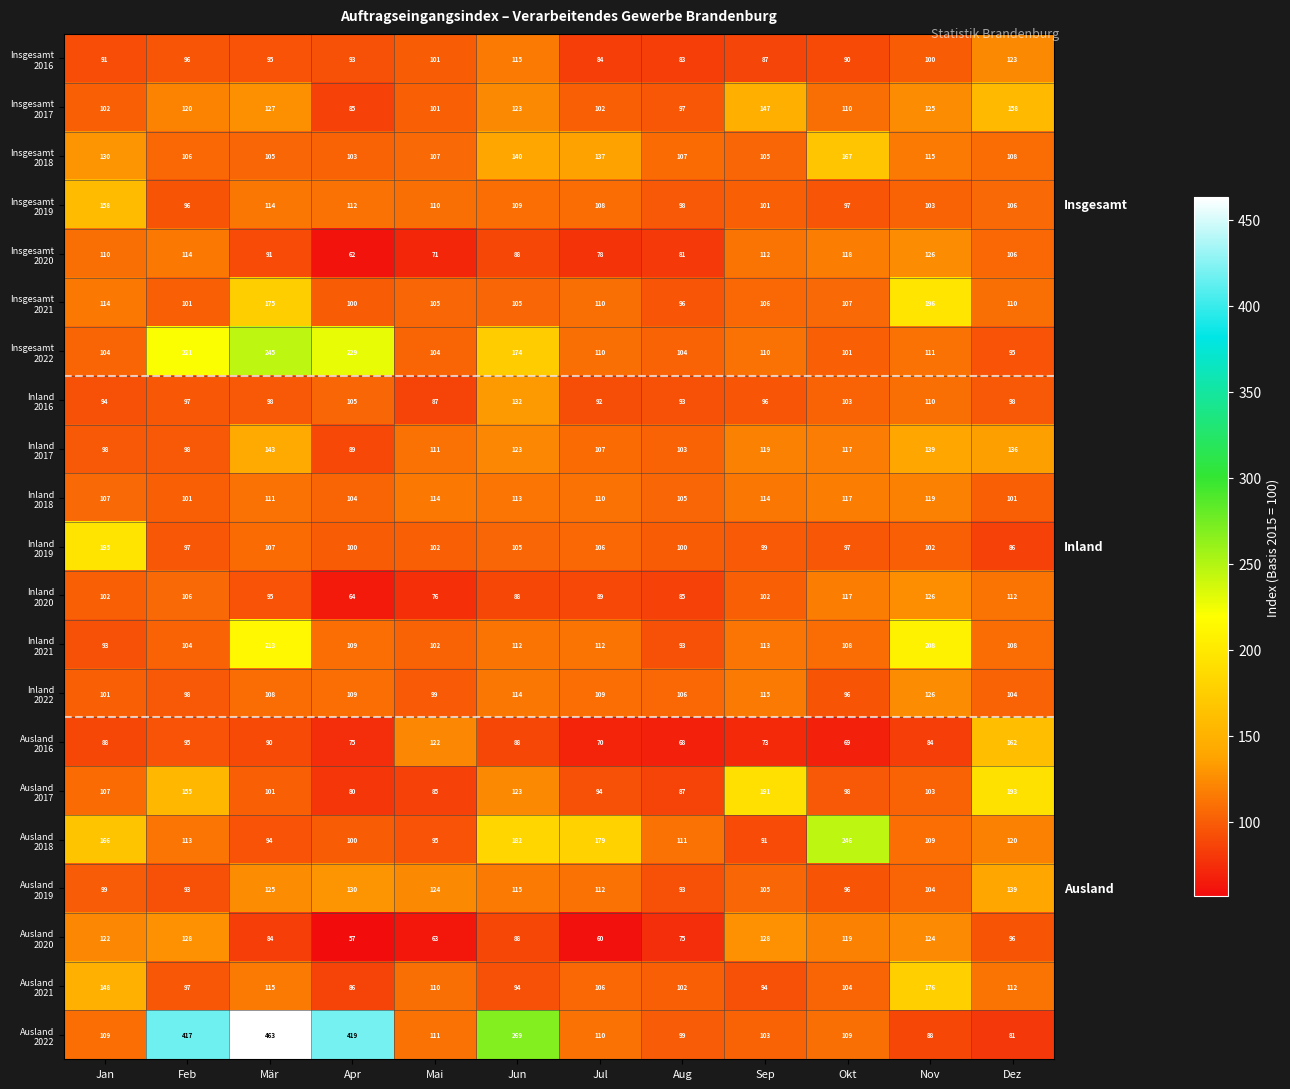

What is the greatest value displayed?

463